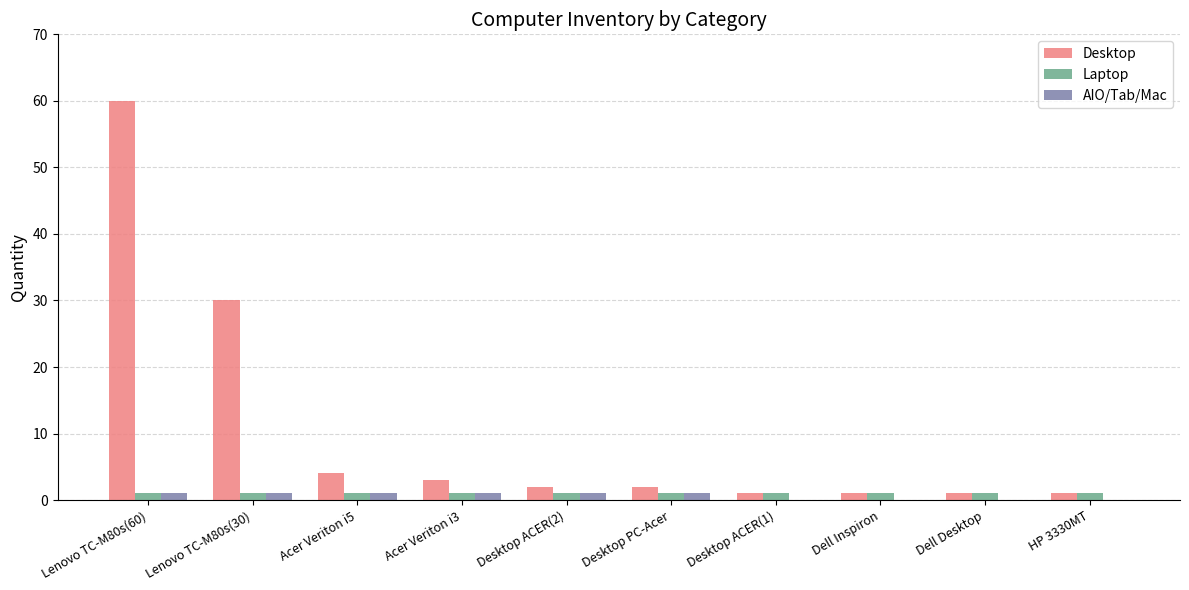

Reading right to left, transcribe all the data shown in this chart.

Desktop: HP 3330MT=1	Dell Desktop=1	Dell Inspiron=1	Desktop ACER(1)=1	Desktop PC-Acer=2	Desktop ACER(2)=2	Acer Veriton i3=3	Acer Veriton i5=4	Lenovo TC-M80s(30)=30	Lenovo TC-M80s(60)=60
Laptop: HP 3330MT=1	Dell Desktop=1	Dell Inspiron=1	Desktop ACER(1)=1	Desktop PC-Acer=1	Desktop ACER(2)=1	Acer Veriton i3=1	Acer Veriton i5=1	Lenovo TC-M80s(30)=1	Lenovo TC-M80s(60)=1
AIO/Tab/Mac: HP 3330MT=0	Dell Desktop=0	Dell Inspiron=0	Desktop ACER(1)=0	Desktop PC-Acer=1	Desktop ACER(2)=1	Acer Veriton i3=1	Acer Veriton i5=1	Lenovo TC-M80s(30)=1	Lenovo TC-M80s(60)=1